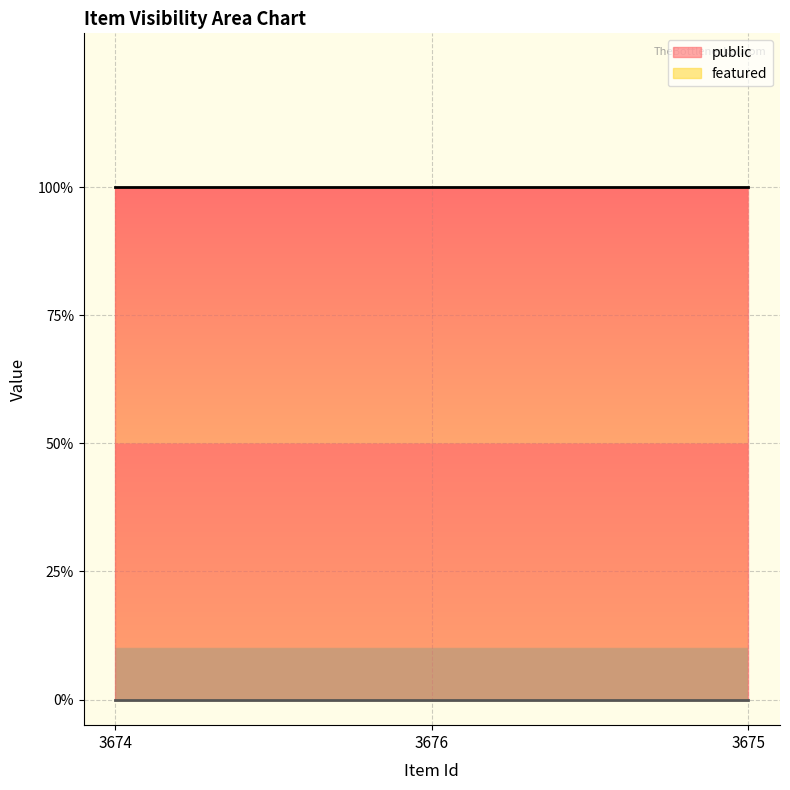

At how many categories does at least one series exceed 0?

3